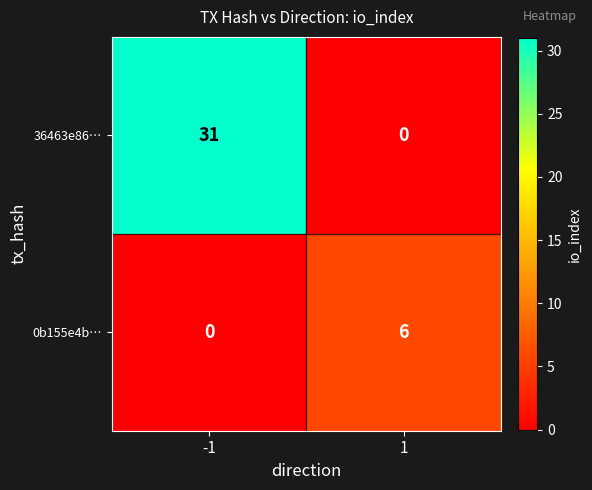

Between -1 and 1, which series saw the biggest shift?

36463e86…